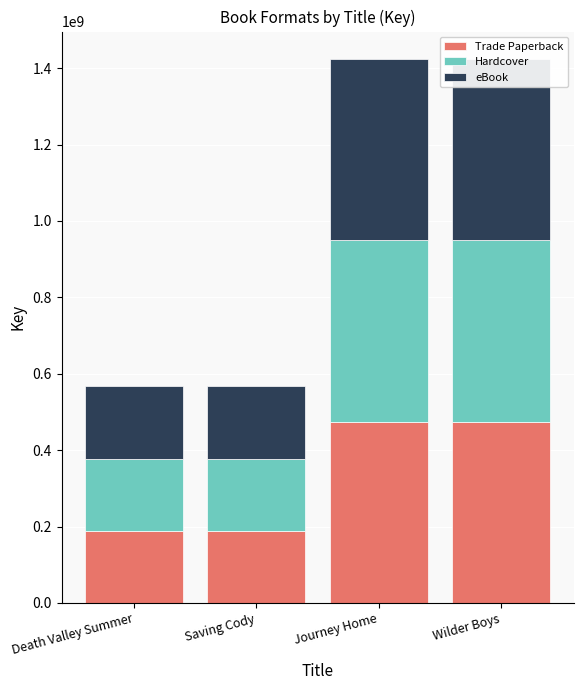

What is the total value across all series at Wilder Boys?

1424729826